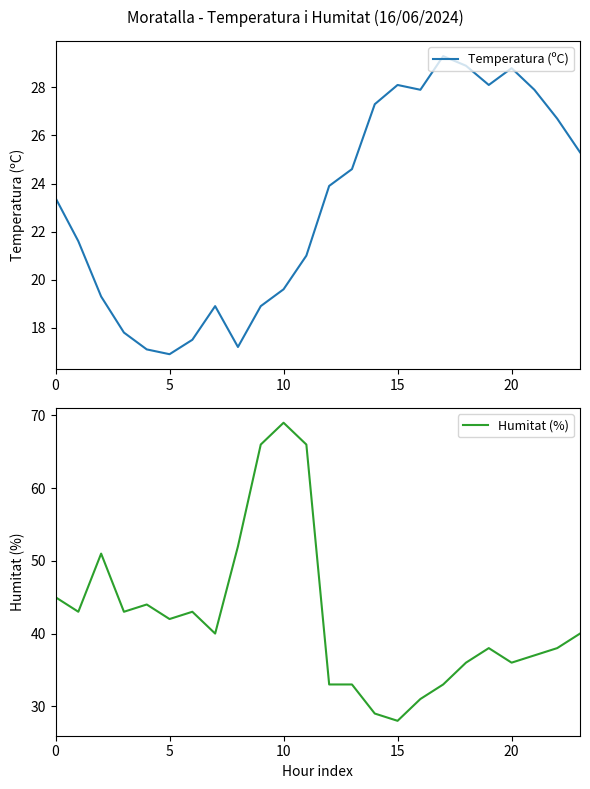

Is the value of Humitat (%) at 21 greater than the value of Temperatura (ºC) at 7?

Yes